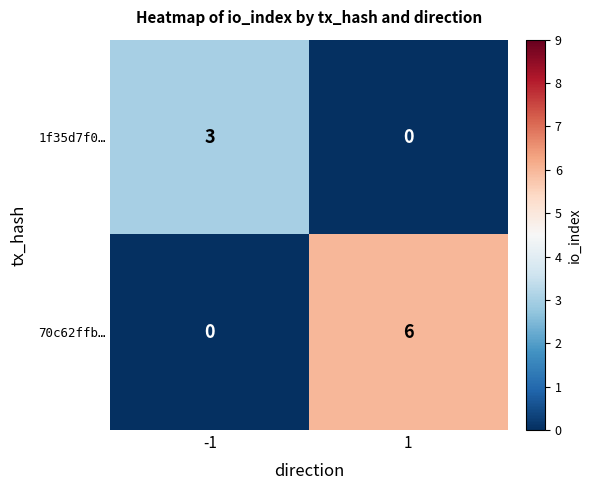

What is the average value of the 70c62ffb… series?

3